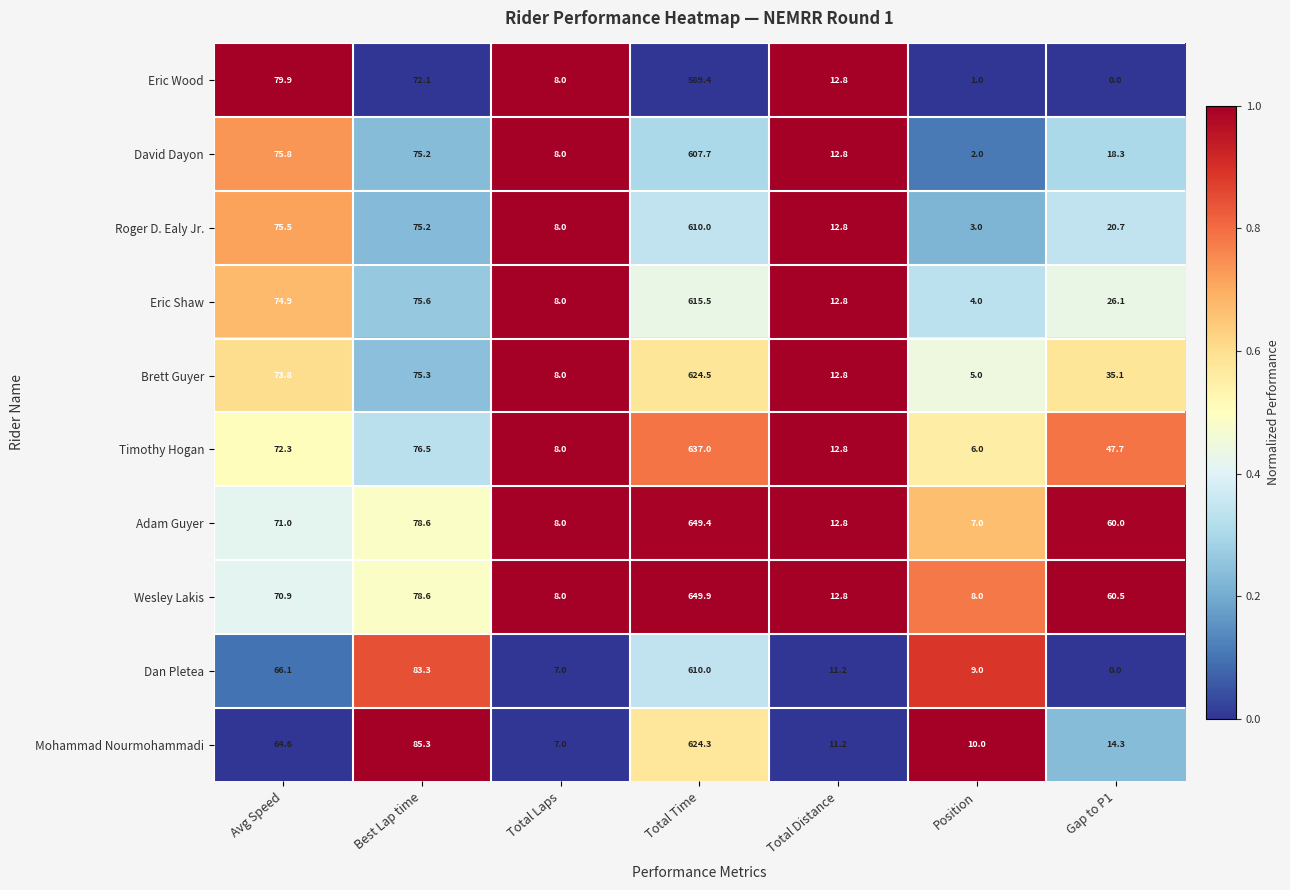

Which series has the largest range (max minus min)?

Adam Guyer